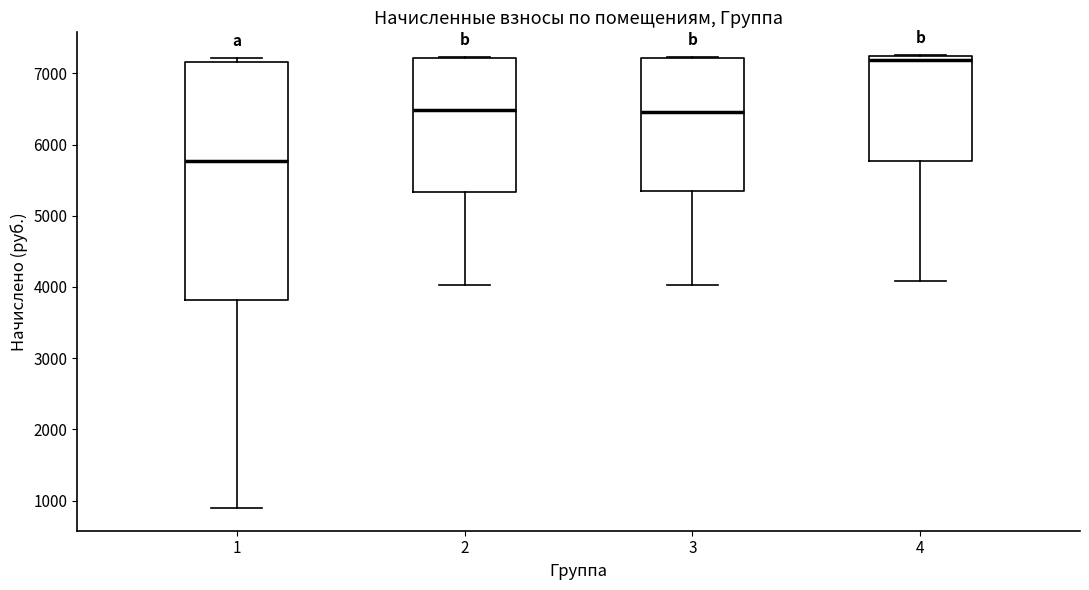

Reading left to right, transcribe this box plot: for each box, give where its median line is, the range the box spans, and where its two whiskers end, as read against the y-axis. The values are not printed on the chart, so give them approximately, as read against the axis.

1: median 5800, box 3800 to 7200, whiskers 900 to 7200 (just above the box's upper edge)
2: median 6500, box 5300 to 7200, whiskers 4000 to 7200
3: median 6500, box 5300 to 7200, whiskers 4000 to 7200
4: median 7200 (just below the box's upper edge), box 5800 to 7200, whiskers 4100 to 7300